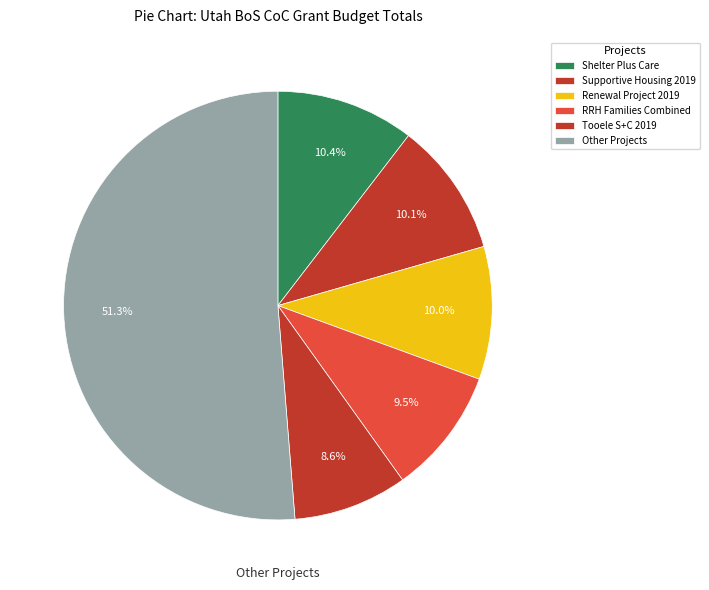

How many segments does this pie chart have?

6